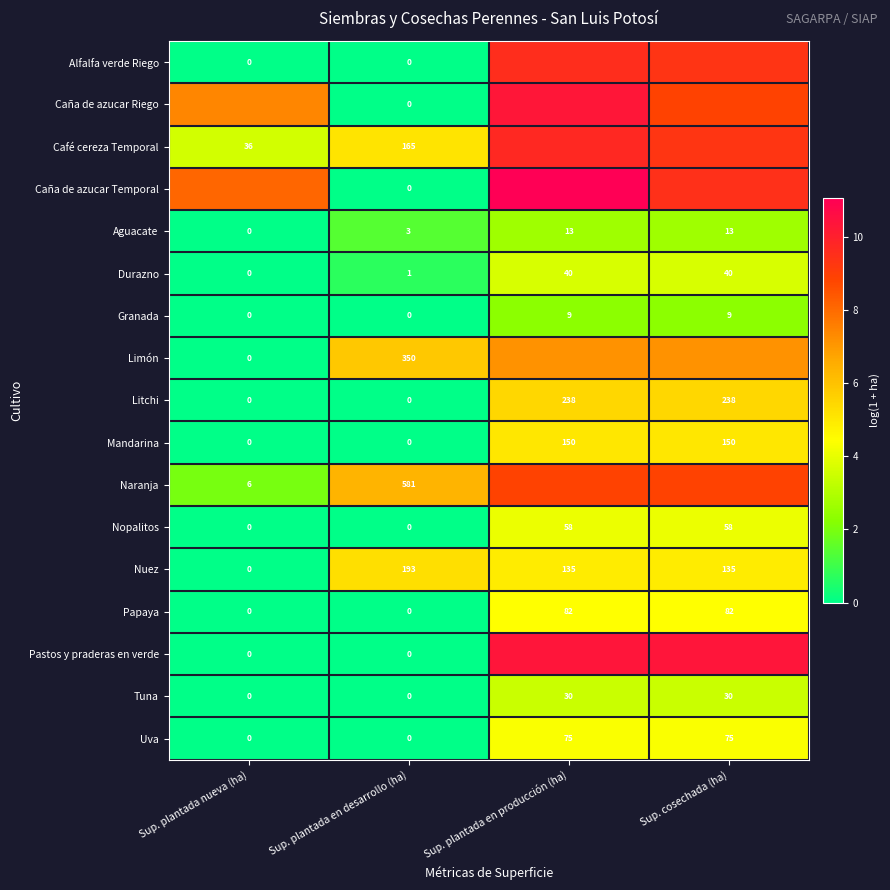

At which label is Aguacate closest to 6?

Sup. plantada en desarrollo (ha)